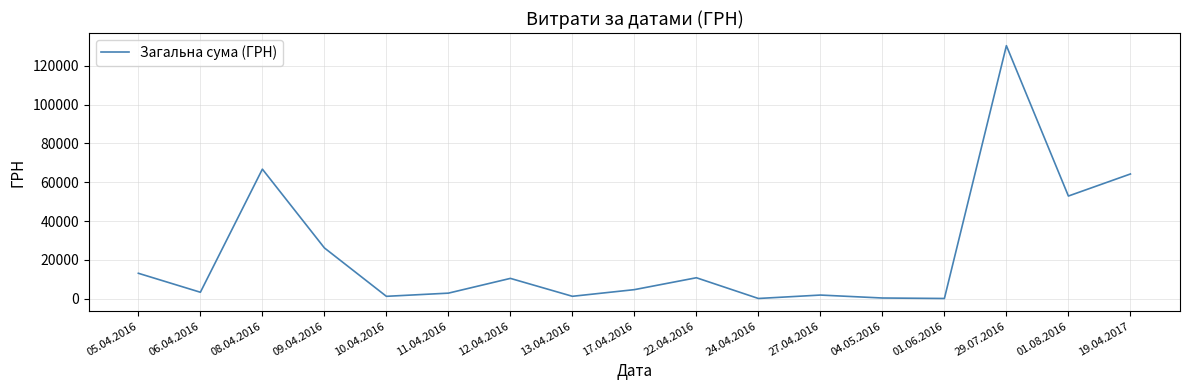

Which has a higher value, 12.04.2016 or 06.04.2016?

12.04.2016